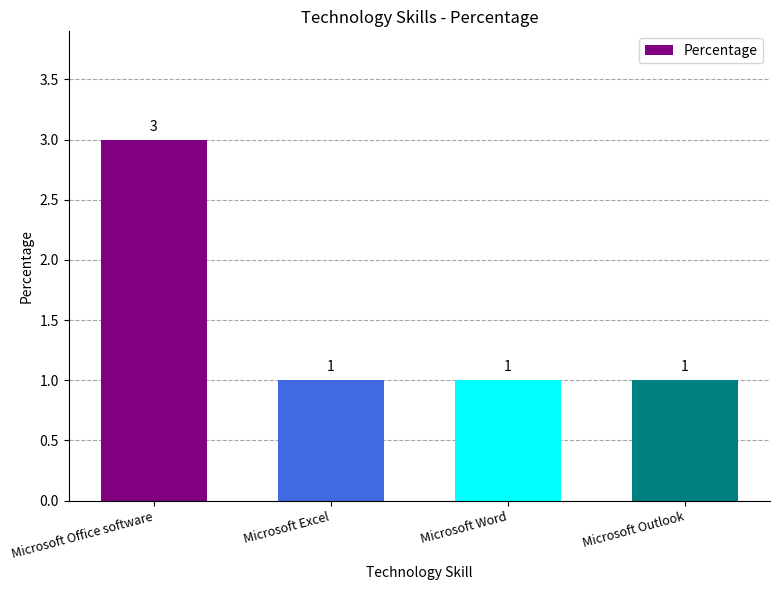

Reading left to right, list all the values displayed in this chart.

3	1	1	1